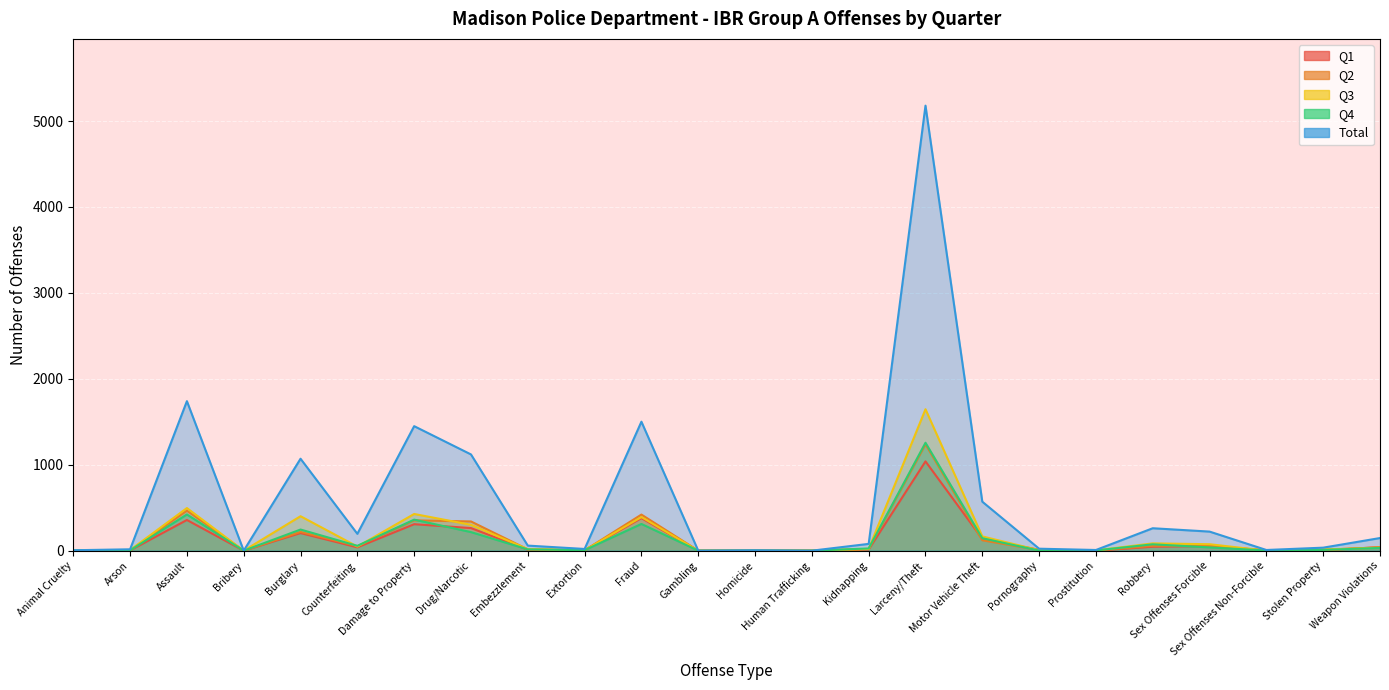

Where does the Q3 series first go above 20?

Assault